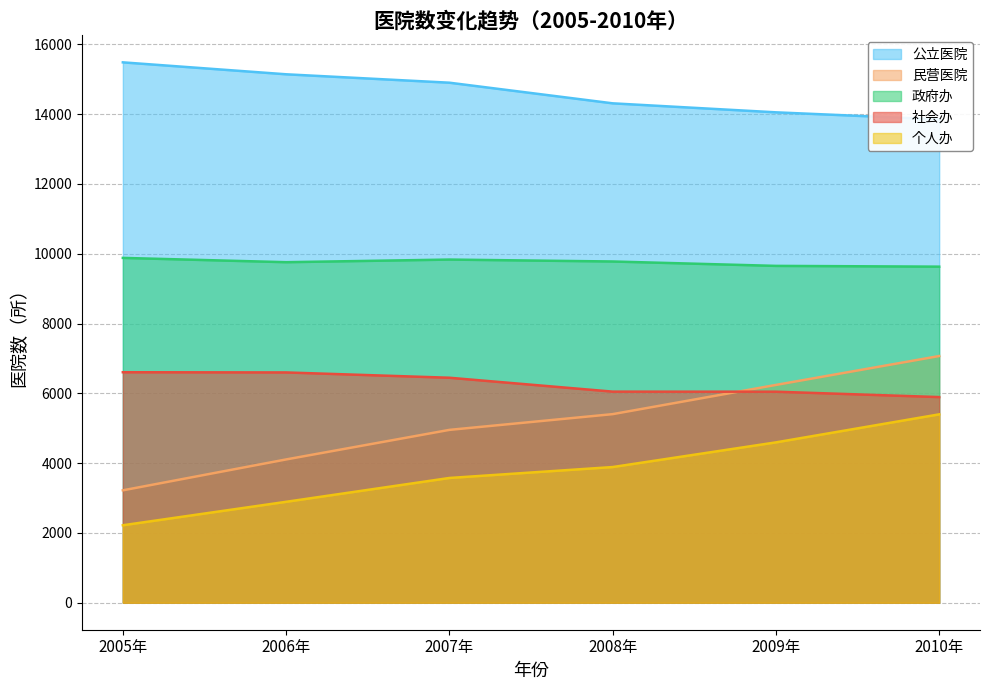

Which category has the highest value in the 公立医院 series?

2005年